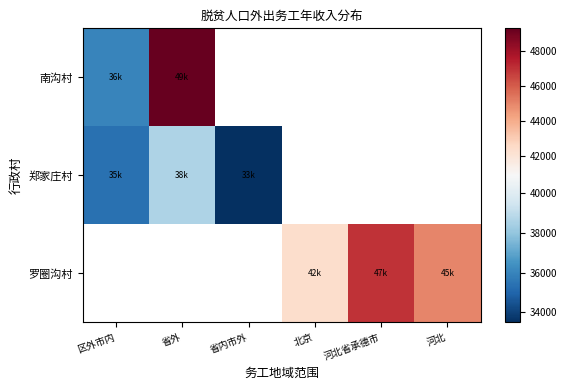

Which category has the lowest value across all series?

省内市外